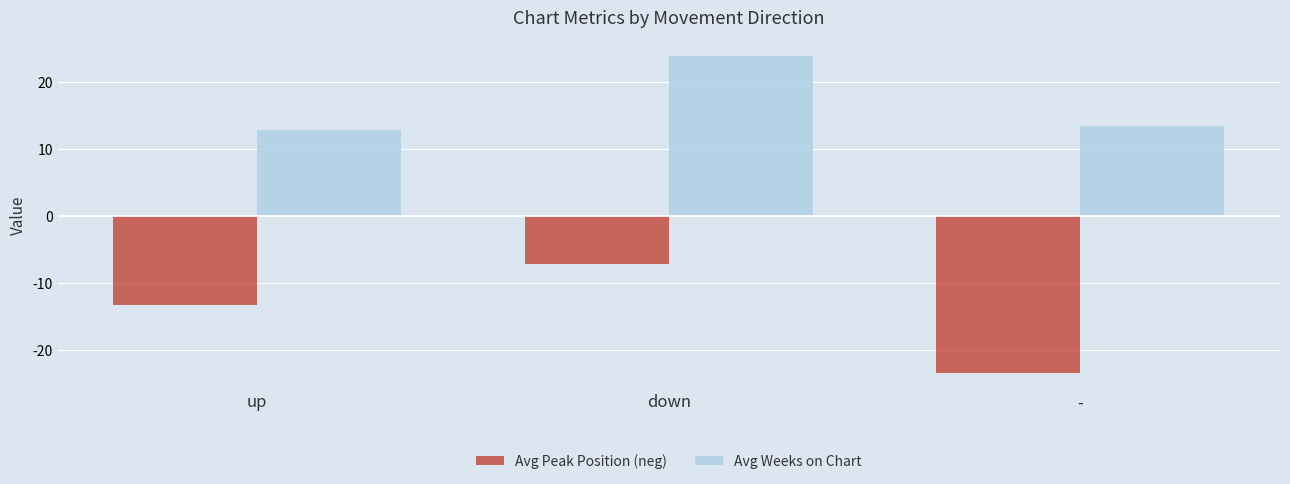

What is the lowest value of the Avg Peak Position (neg) series?

-23.4